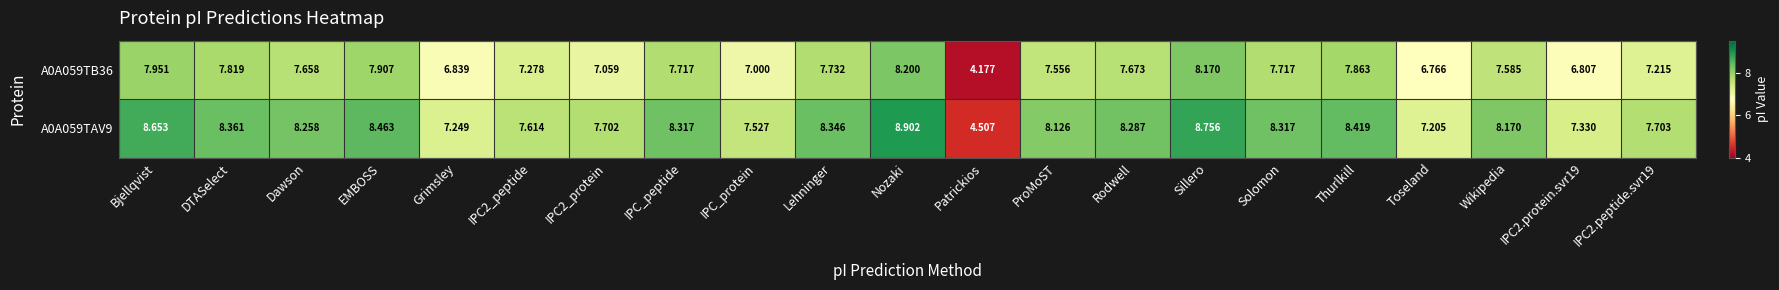

Which series has the largest total across all categories?

A0A059TAV9